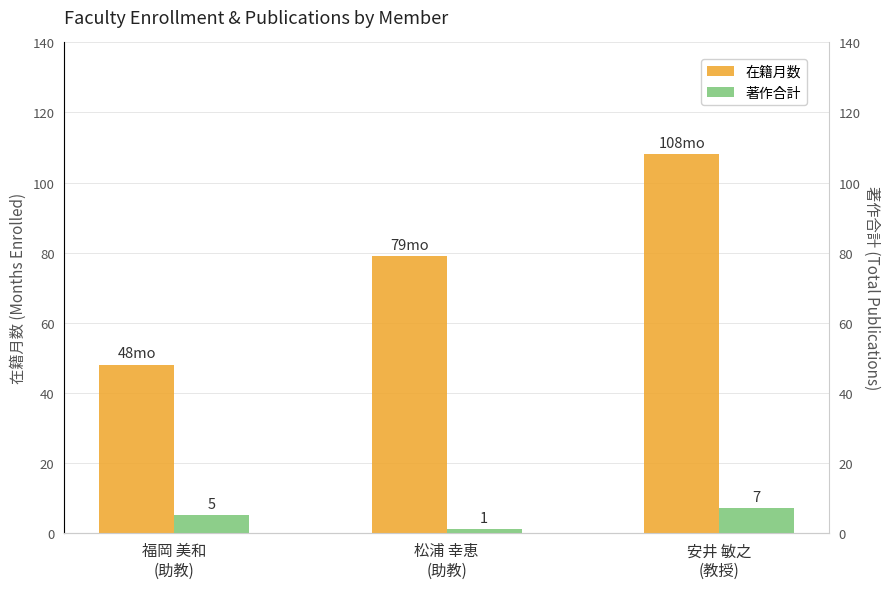

At 福岡 美和
(助教), list the series in order from largest to smallest.

在籍月数, 著作合計